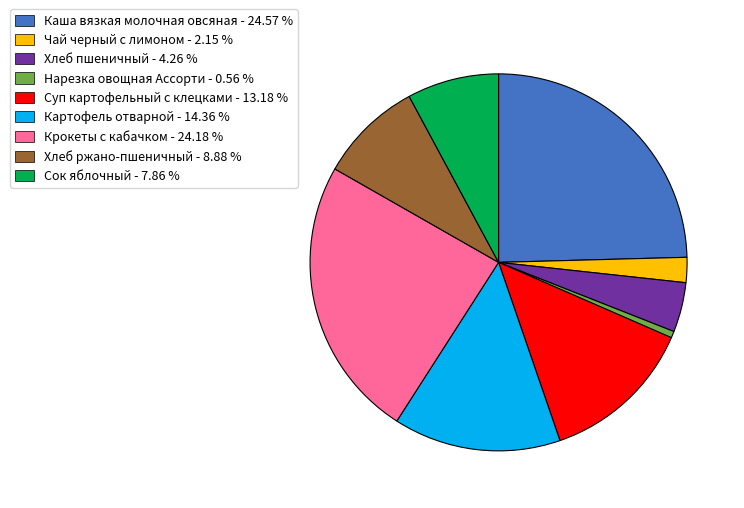

Is there any slice that represents more than half of the pie?

No